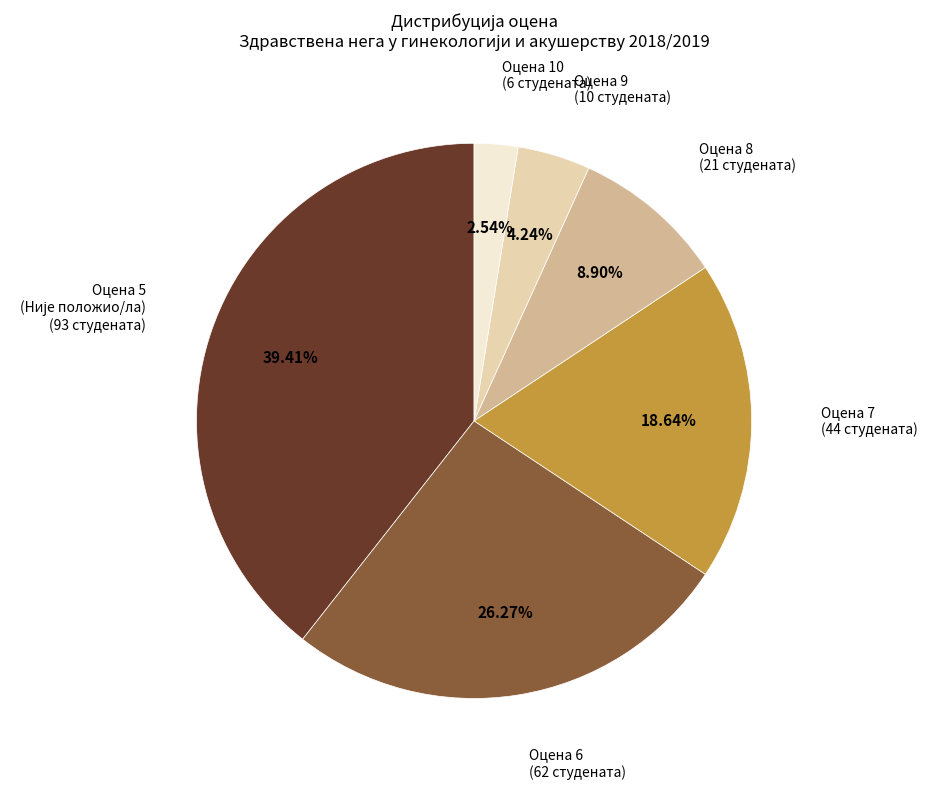

Count the number of slices in the pie.

6